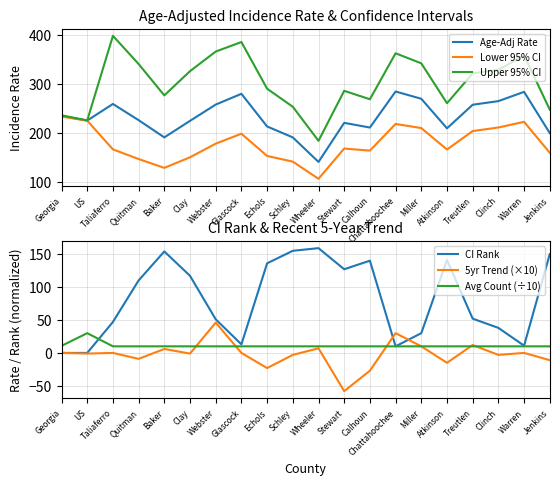

Which series has the widest spread of values?

Upper 95% CI